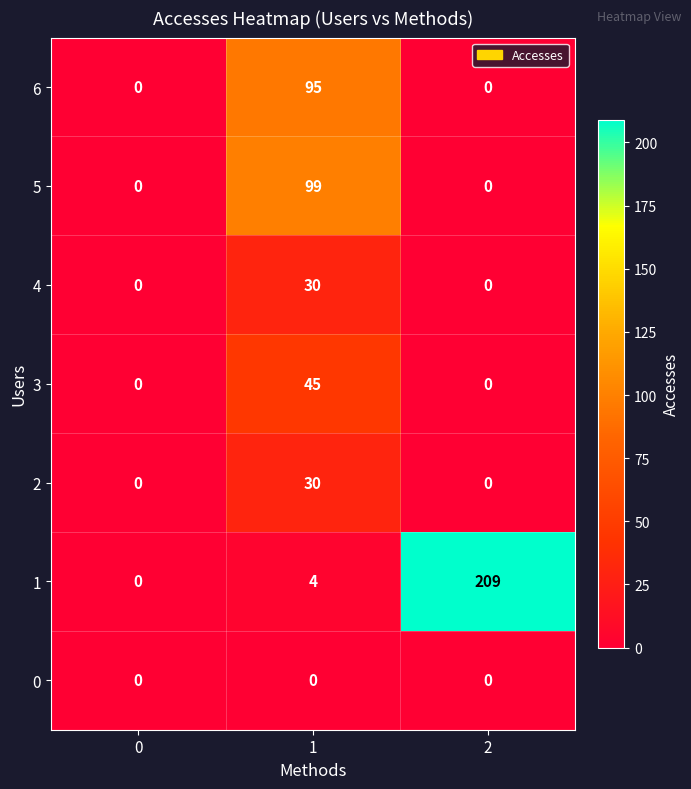

At how many categories does at least one series exceed 172?

1